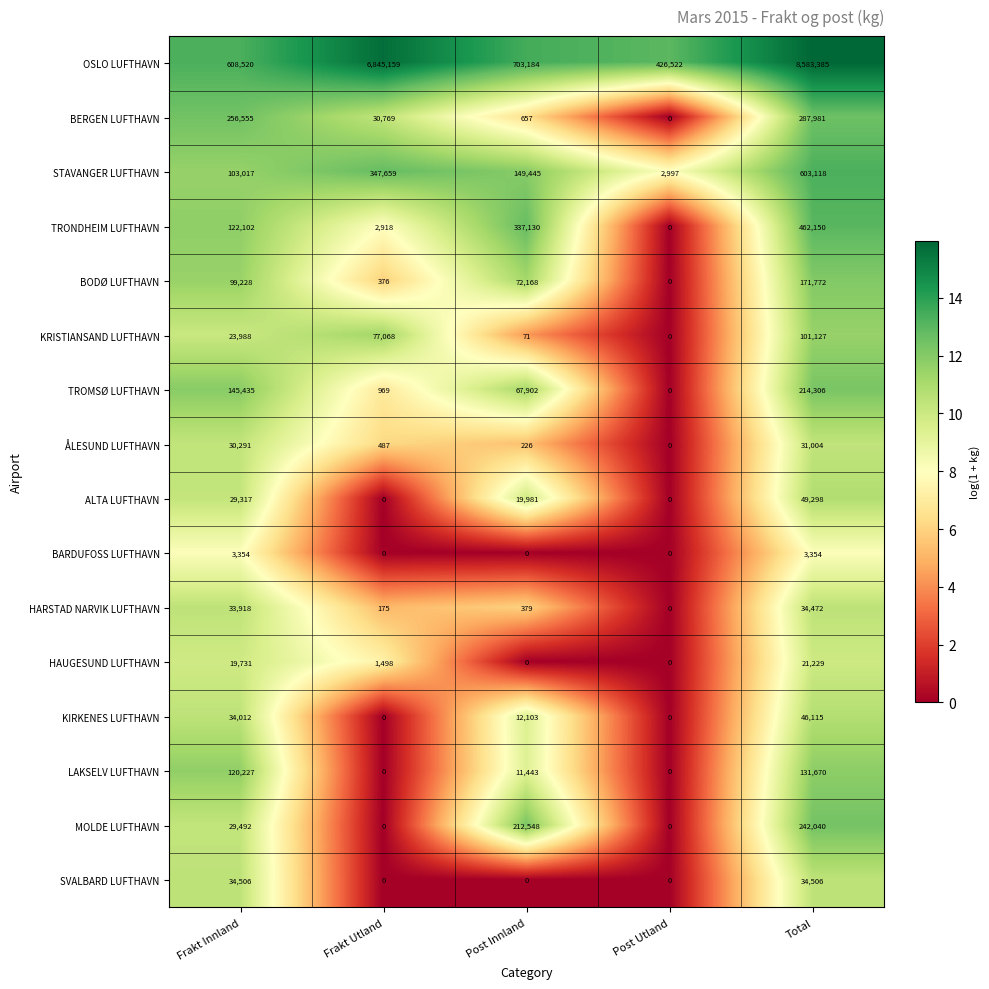

List the series in order of their peak value, lowest first.

BARDUFOSS LUFTHAVN, HAUGESUND LUFTHAVN, ÅLESUND LUFTHAVN, HARSTAD NARVIK LUFTHAVN, SVALBARD LUFTHAVN, KIRKENES LUFTHAVN, ALTA LUFTHAVN, KRISTIANSAND LUFTHAVN, LAKSELV LUFTHAVN, BODØ LUFTHAVN, TROMSØ LUFTHAVN, MOLDE LUFTHAVN, BERGEN LUFTHAVN, TRONDHEIM LUFTHAVN, STAVANGER LUFTHAVN, OSLO LUFTHAVN